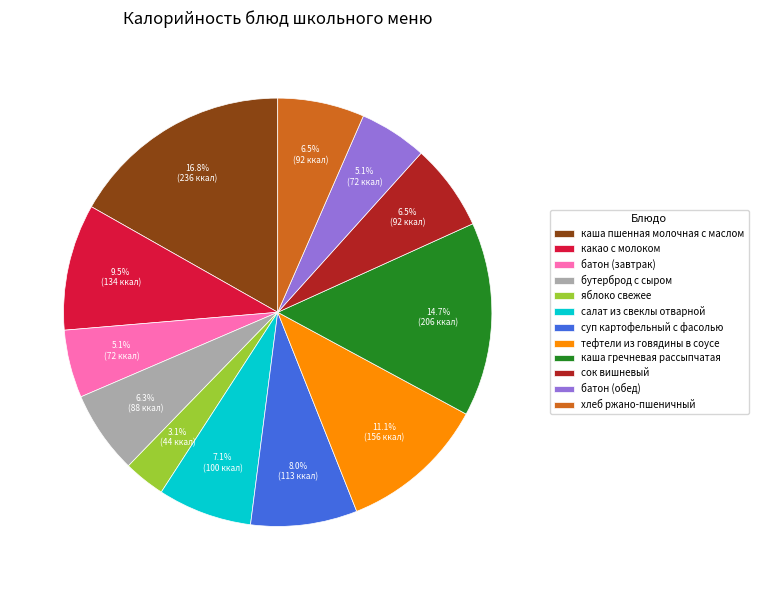

To the nearest percent, what is the difference between the суп картофельный с фасолью and батон (завтрак) slice percentages?

3%